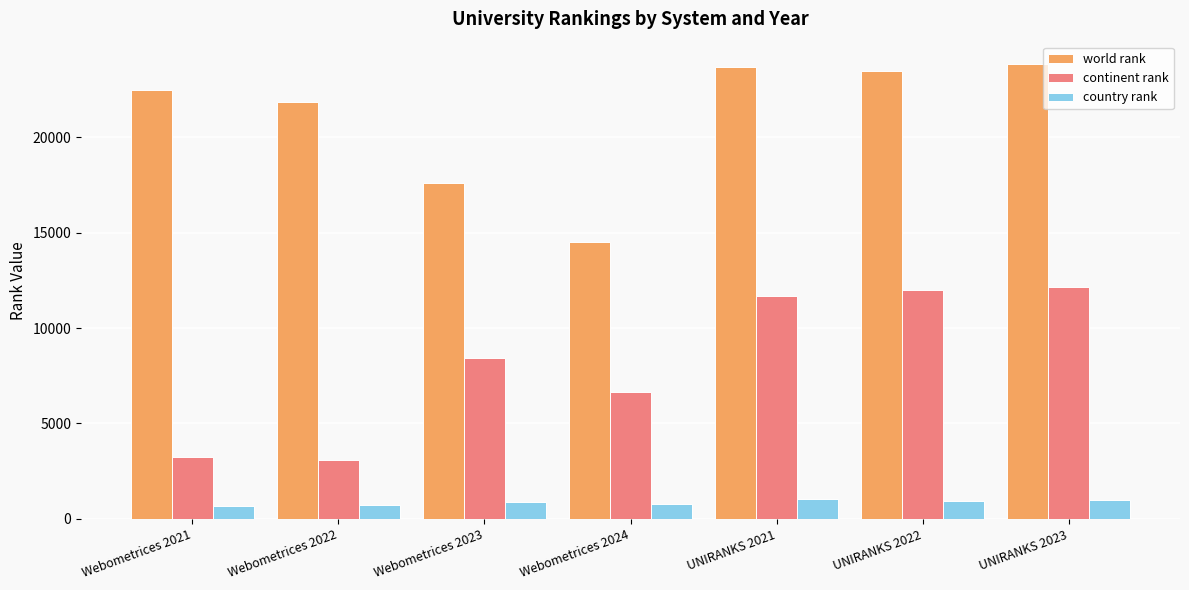

How many bars are there in each group?

3